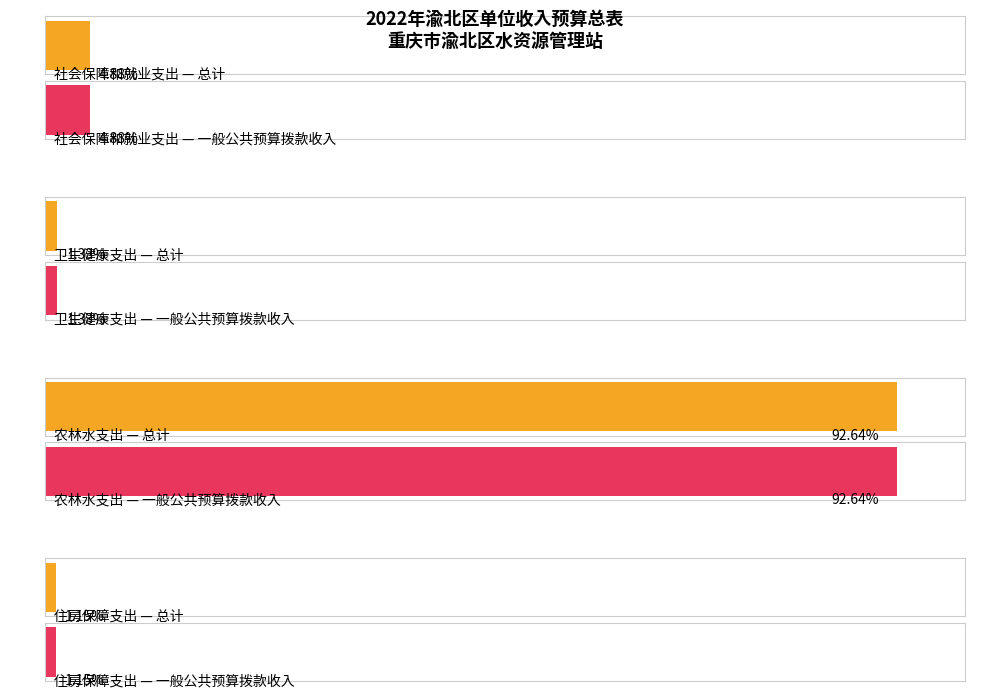

What is the total value across all series at 卫生健康支出?

138745.6